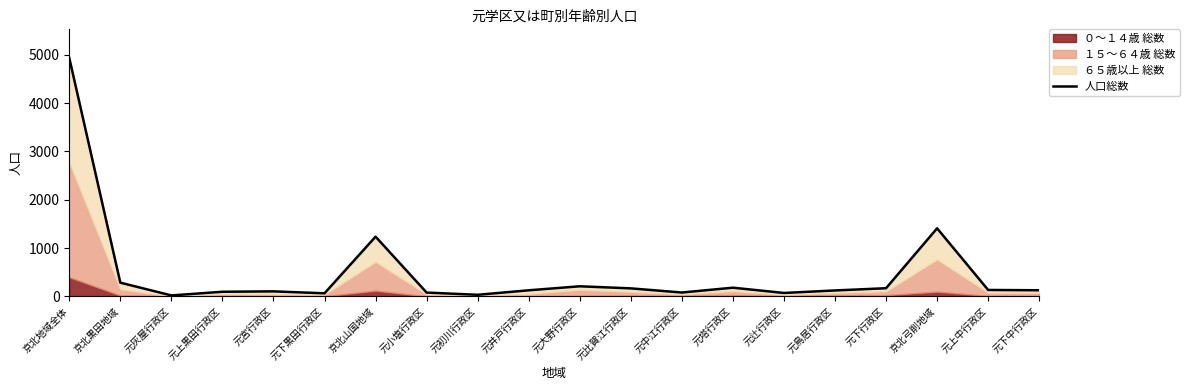

The chart shows a value of 79 at 元小塩行政区. True or false?

True